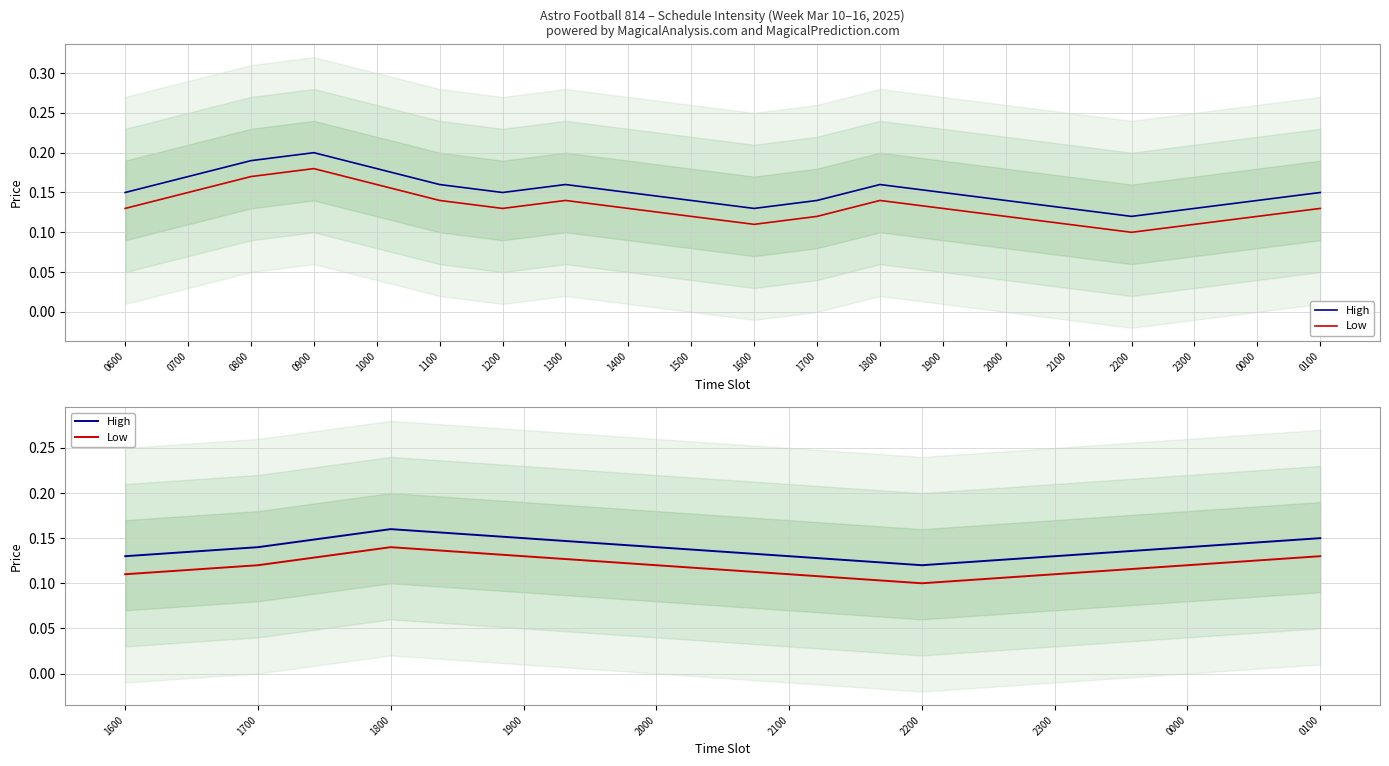

Count the High values in the range 0 to 1.

10